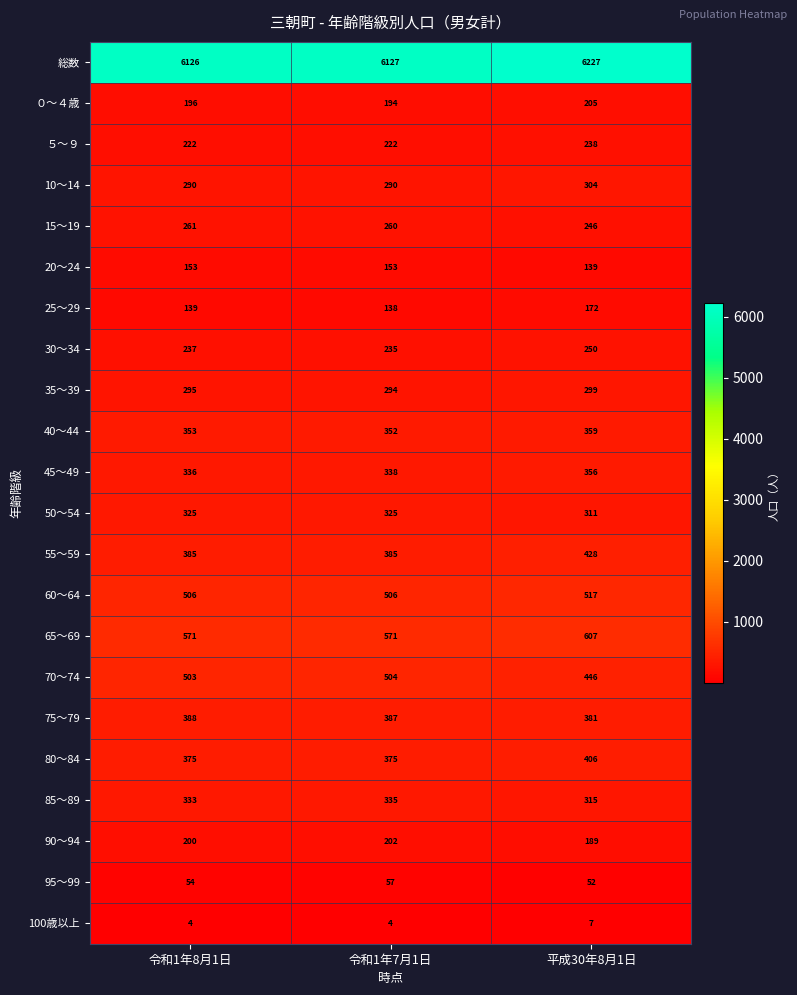

At which category is the sum across all series the highest?

平成30年8月1日